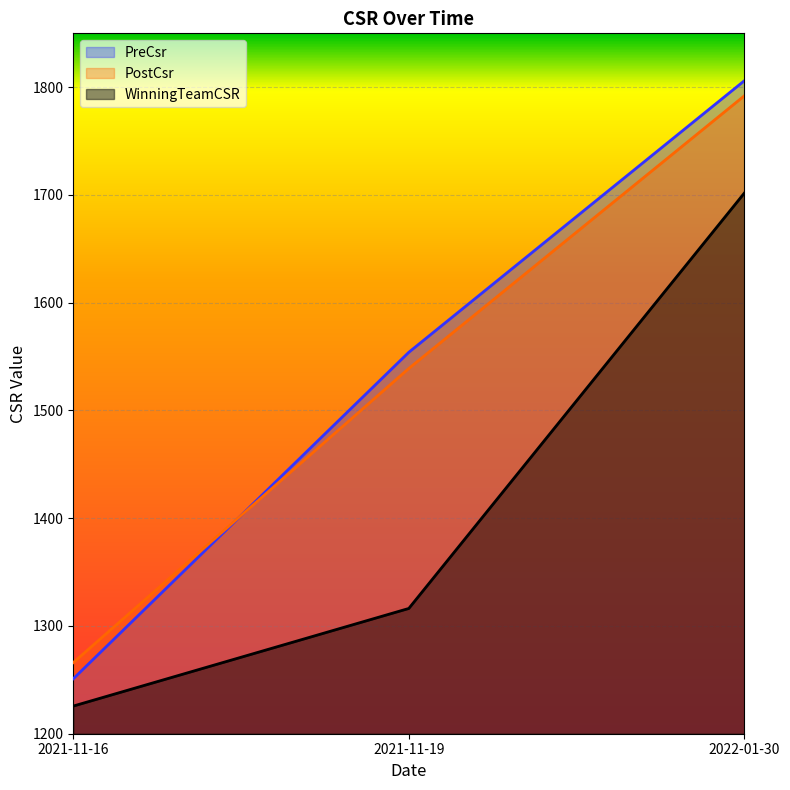

What is the minimum value for PreCsr?

1251.0